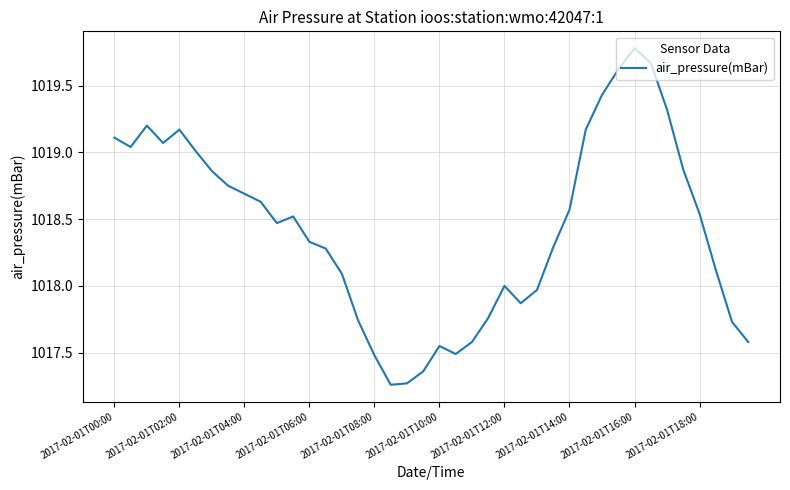

What is the difference between the maximum and minimum values?

2.5